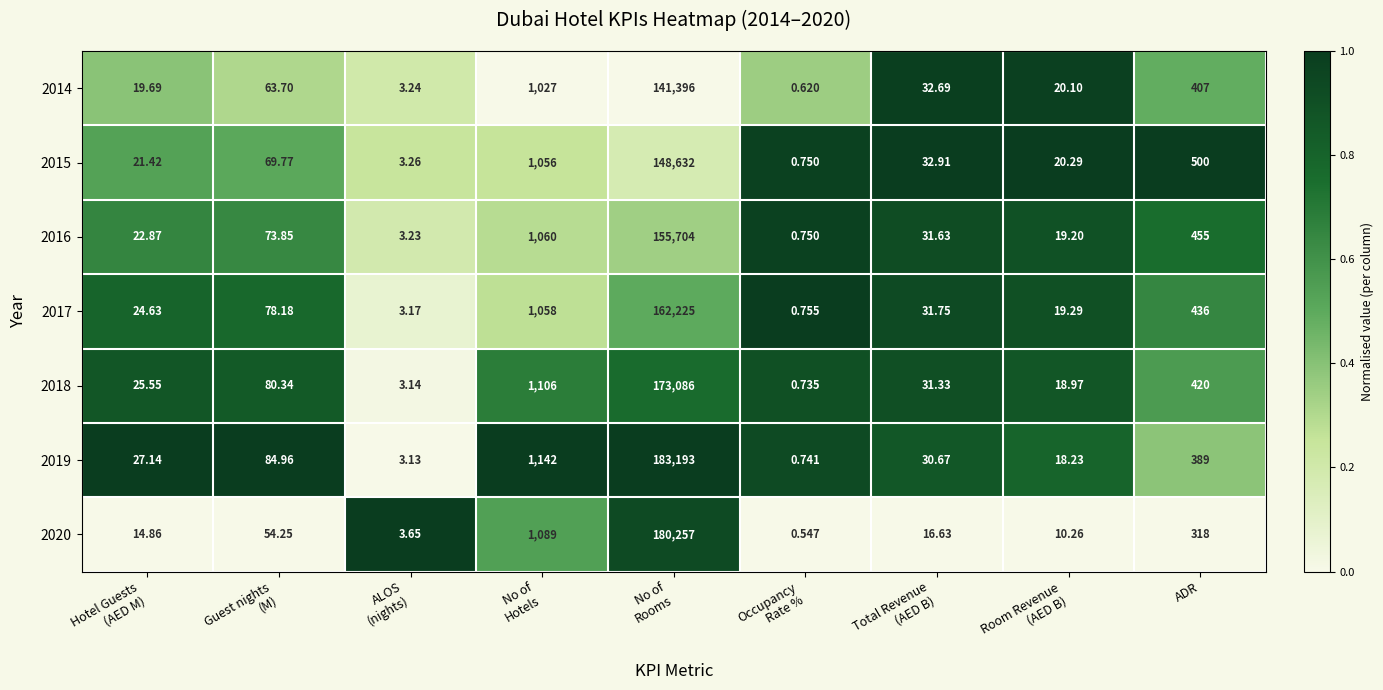

At which category is the sum across all series the highest?

No of
Rooms